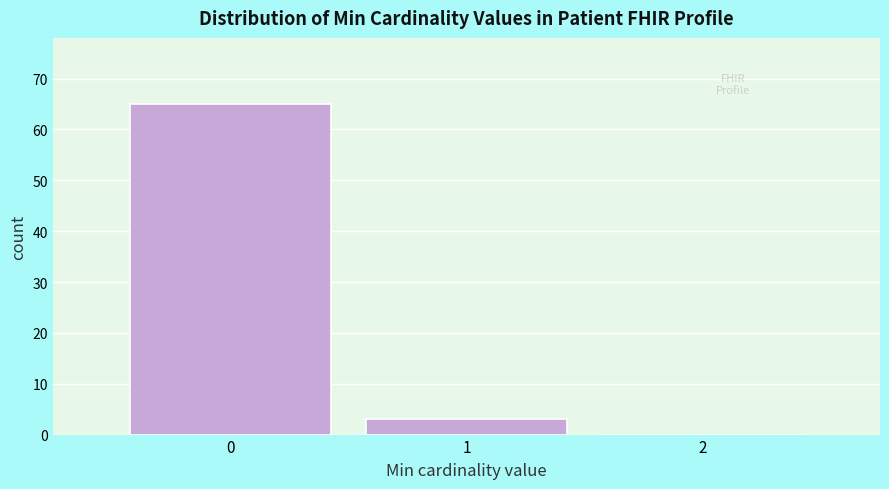

Which range on the x-axis has the tallest bar?

-0.5 to 0.5